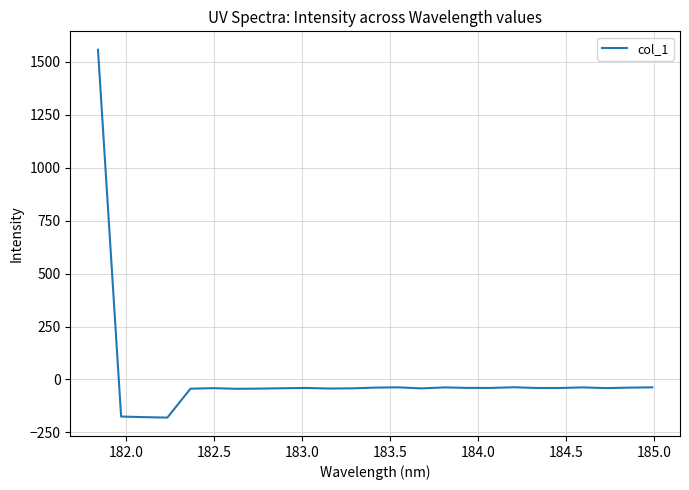

What is the smallest value displayed?

-180.2